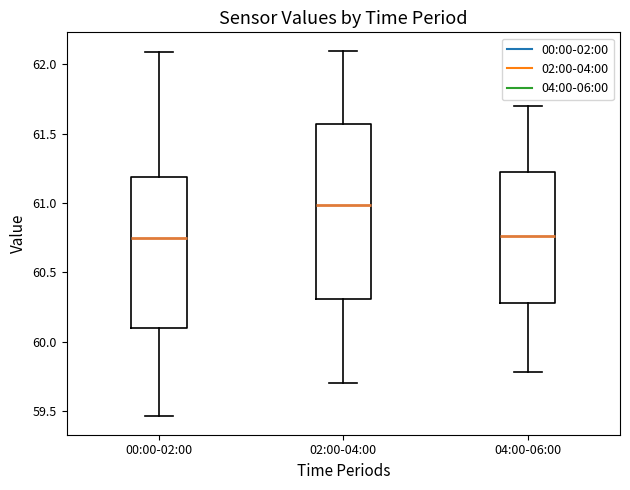

Which box's median line is the highest?

02:00-04:00